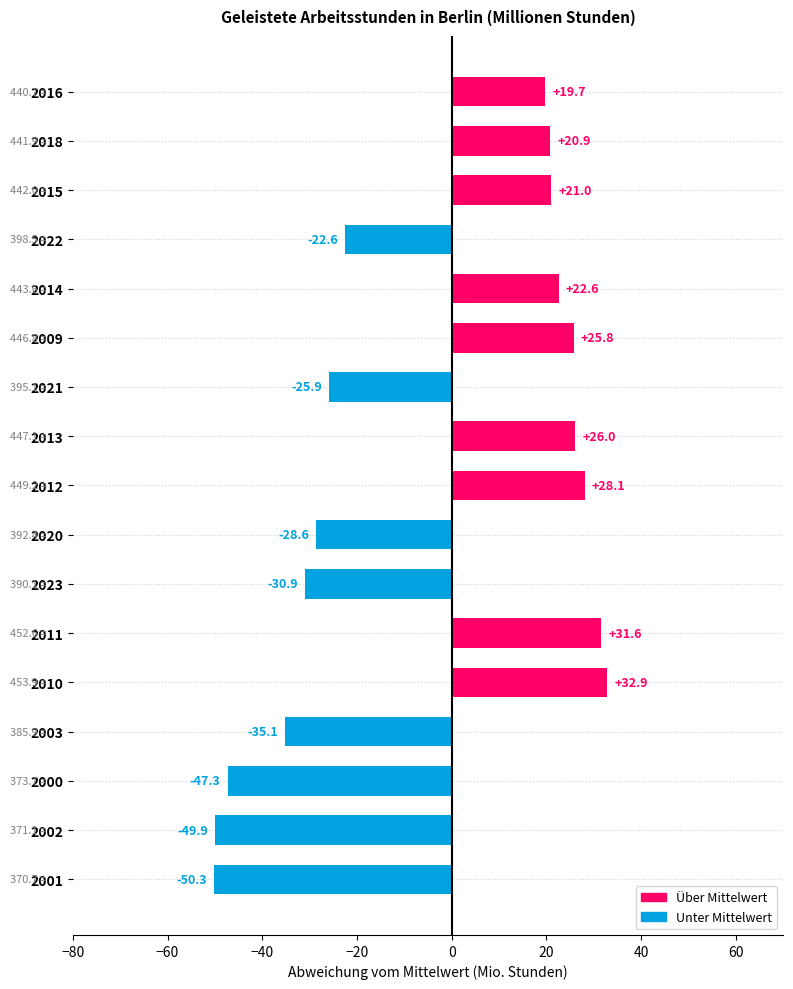

Reading bottom to top, extract all data points from this chart.

-50.3	-49.9	-47.3	-35.1	32.9	31.6	-30.9	-28.6	28.1	26.0	-25.9	25.8	22.6	-22.6	21.0	20.9	19.7